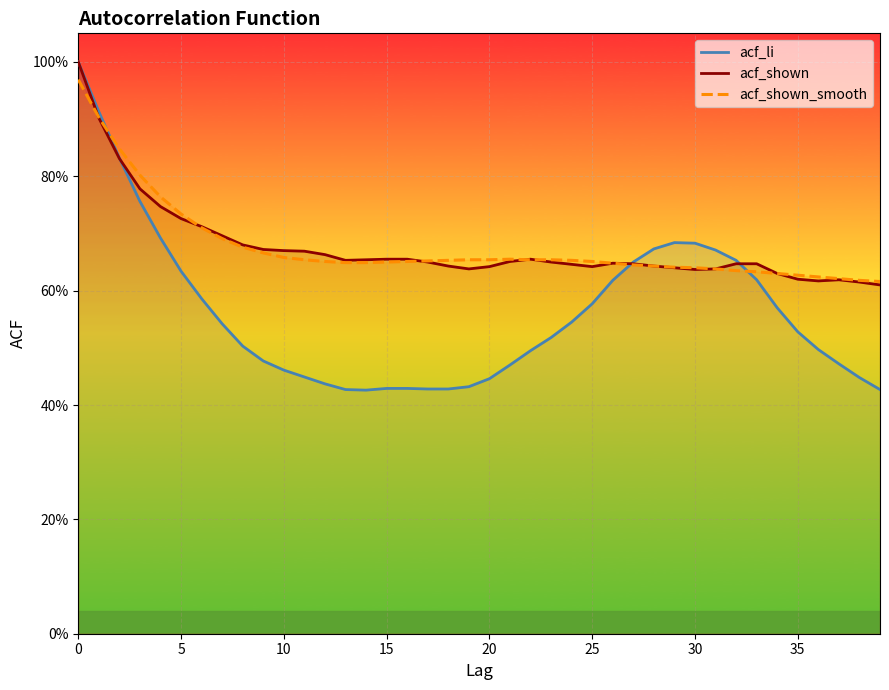

At which label does acf_shown reach its minimum?

39